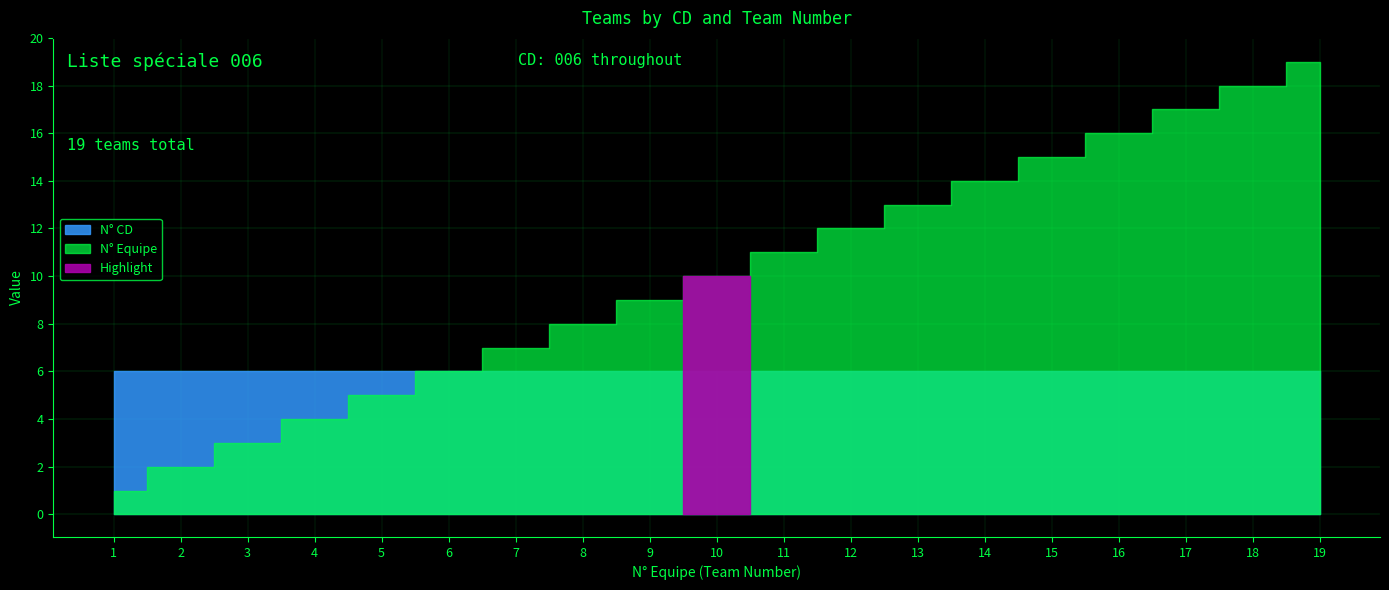

Reading left to right, what are all the values shown in this chart?

N_CD: 6	6	6	6	6	6	6	6	6	6	6	6	6	6	6	6	6	6	6
N_Equipe: 1	2	3	4	5	6	7	8	9	10	11	12	13	14	15	16	17	18	19